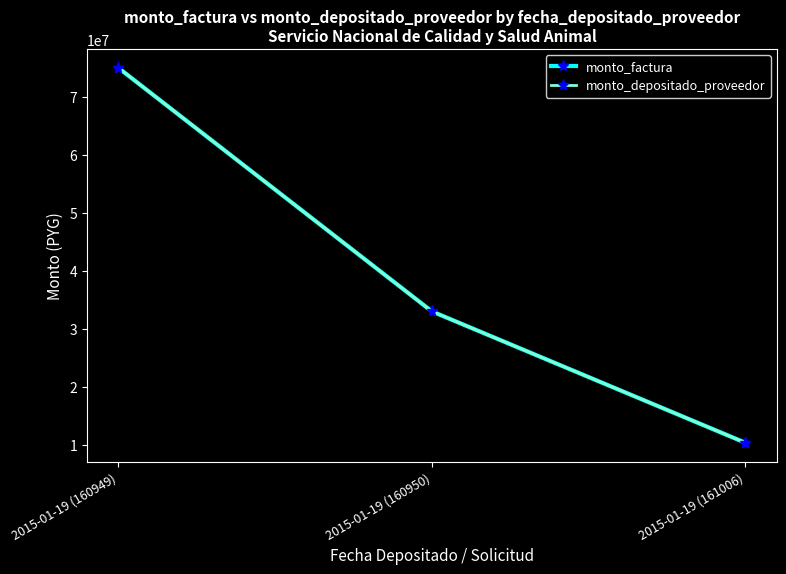

Which series has the largest total across all categories?

monto_factura